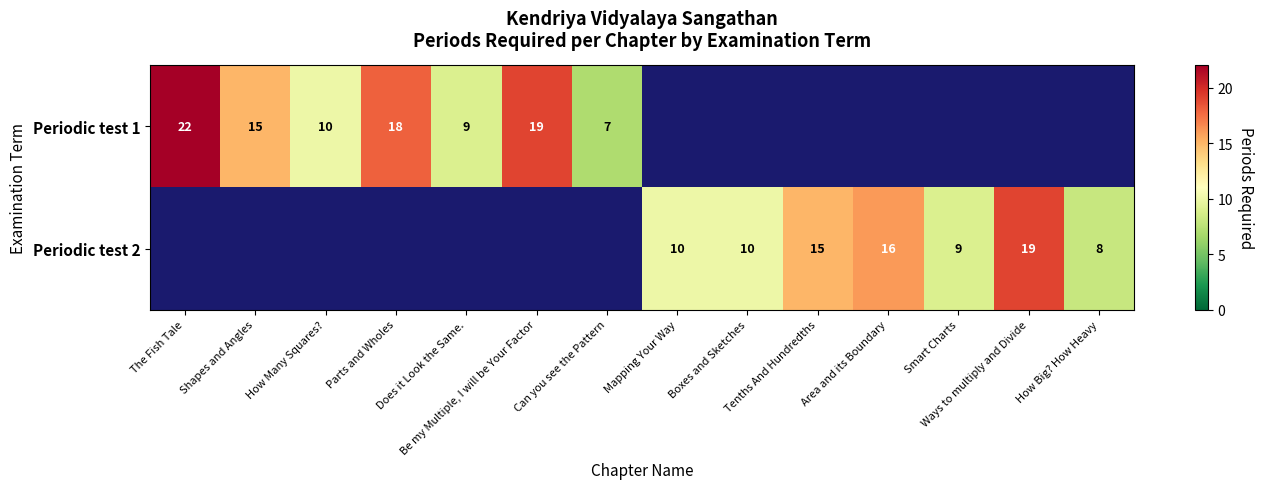

How many distinct data groups are displayed?

2